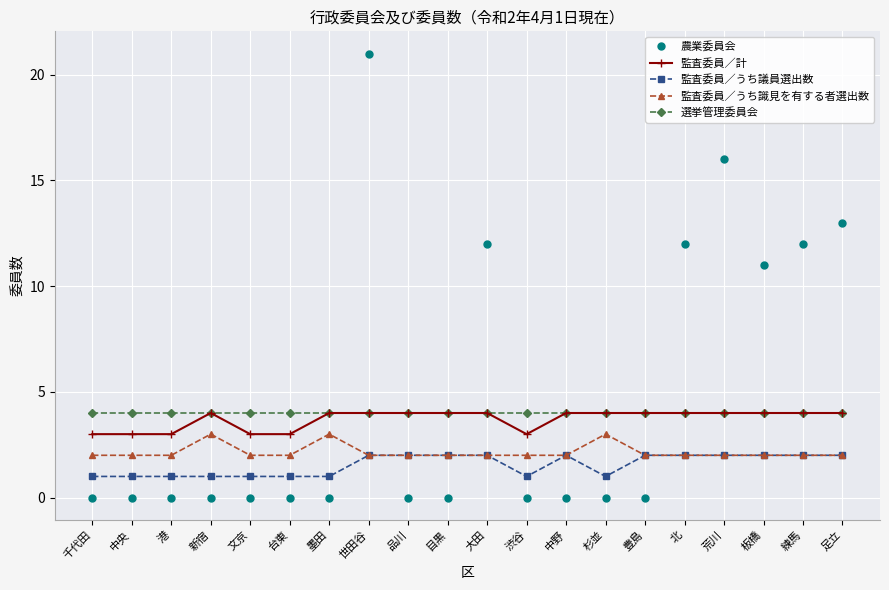

What value does the 監査委員／計 series have at 台東?

3